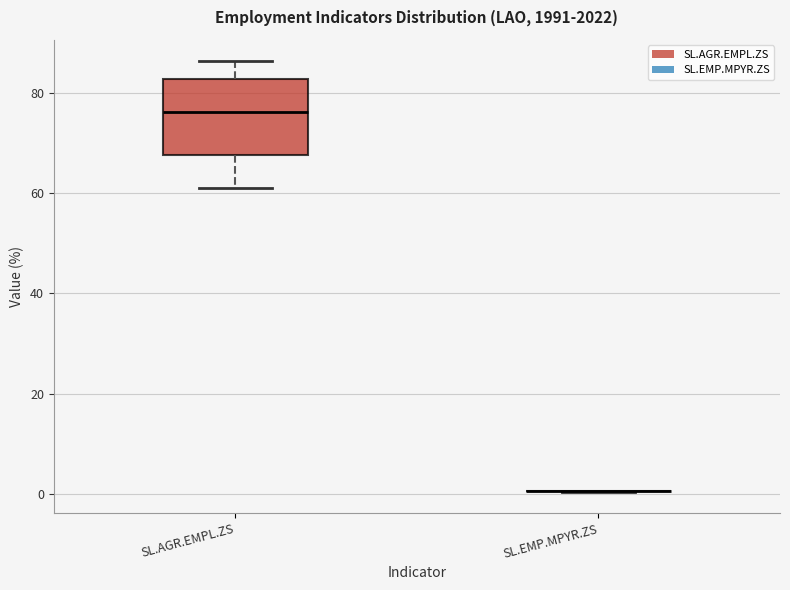

Comparing the boxes themselves (not the whiskers), which one is the tallest?

SL.AGR.EMPL.ZS